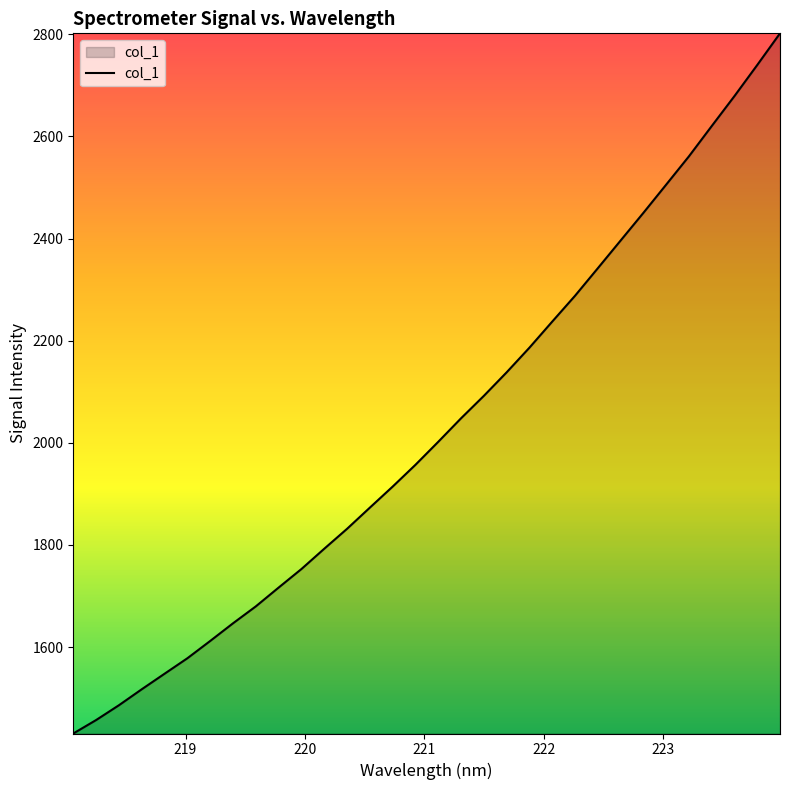

Does the chart have visible grid lines?

No